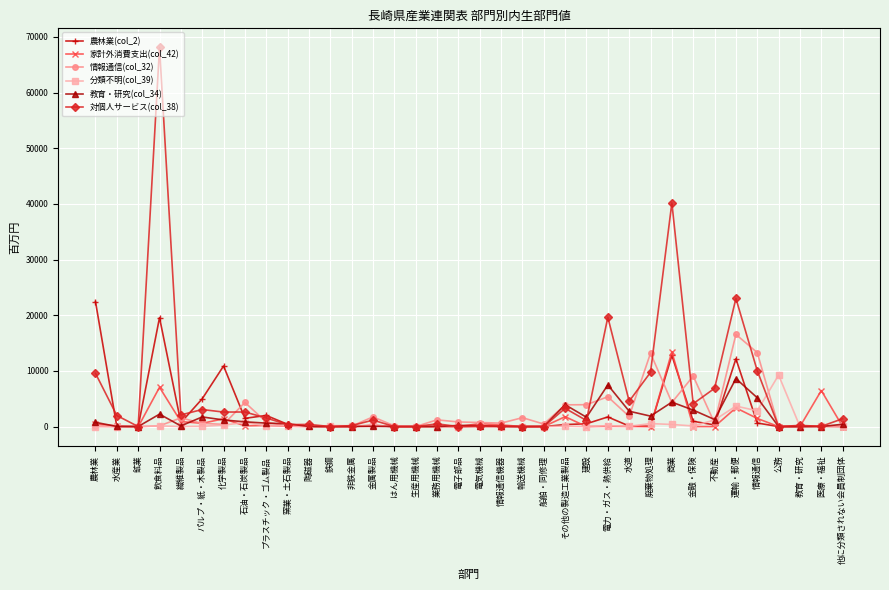

Where is the first local maximum for 農林業(col_2)?

飲食料品